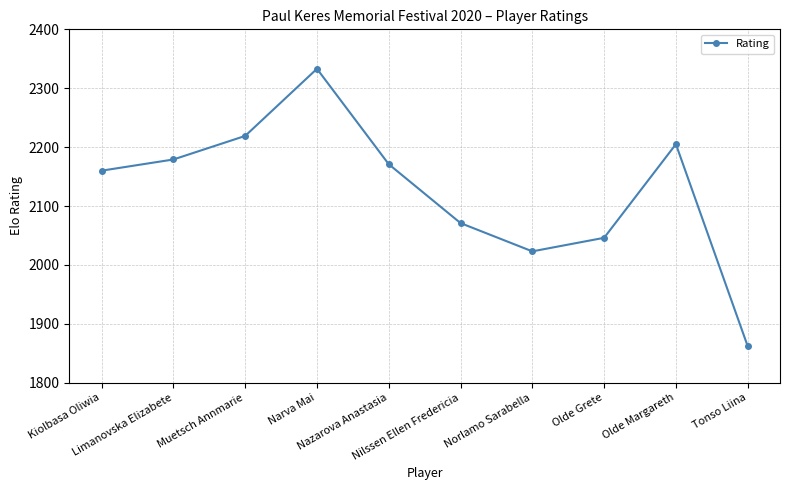

Rank the categories by value from highest to lowest.

Narva Mai, Muetsch Annmarie, Olde Margareth, Limanovska Elizabete, Nazarova Anastasia, Kiolbasa Oliwia, Nilssen Ellen Fredericia, Olde Grete, Norlamo Sarabella, Tonso Liina